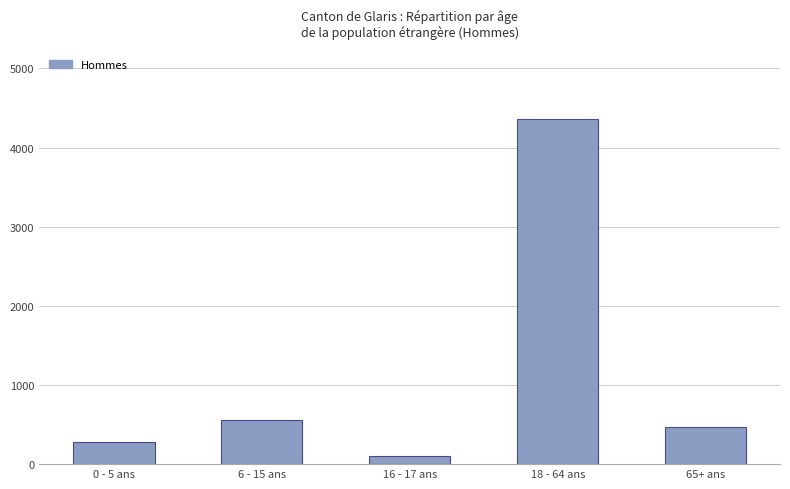

What is the label of the 2nd bar from the left?

6 - 15 ans